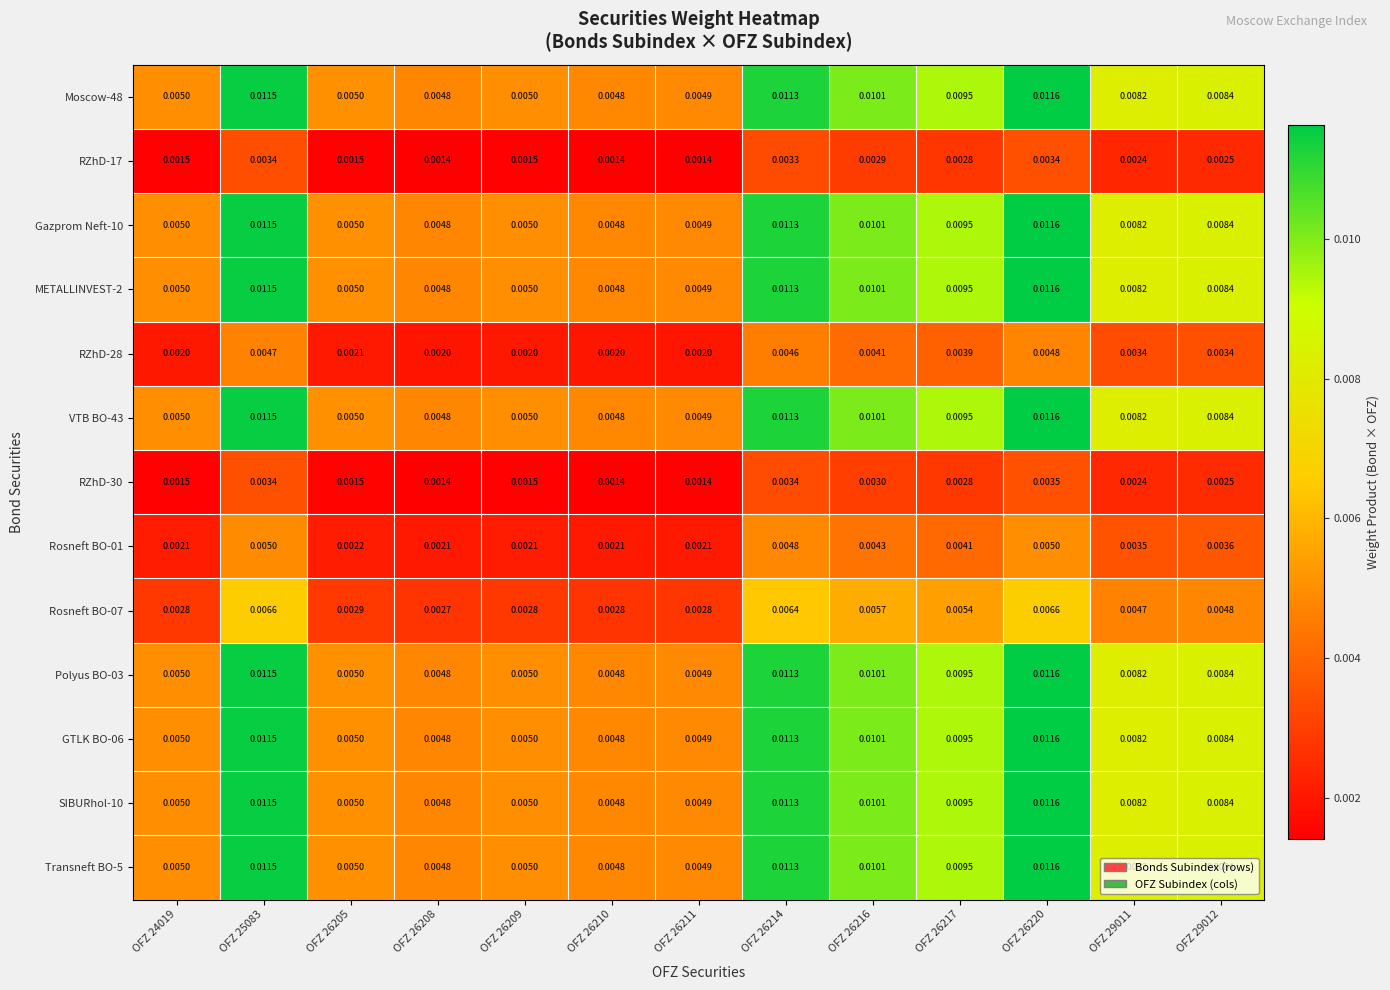

Is the value of Gazprom Neft-10 at OFZ 26205 greater than the value of GTLK BO-06 at OFZ 29012?

No